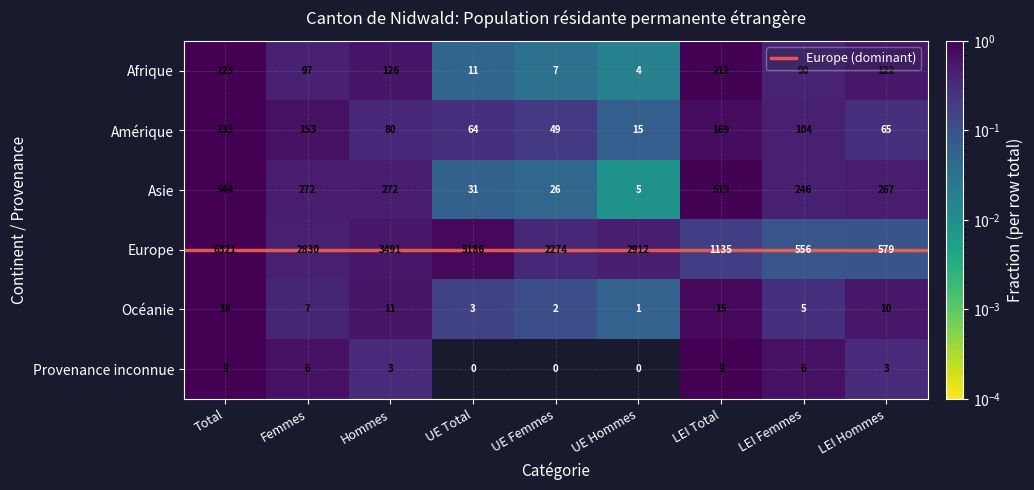

The Asie series shows 0.8 at Hommes. True or false?

False